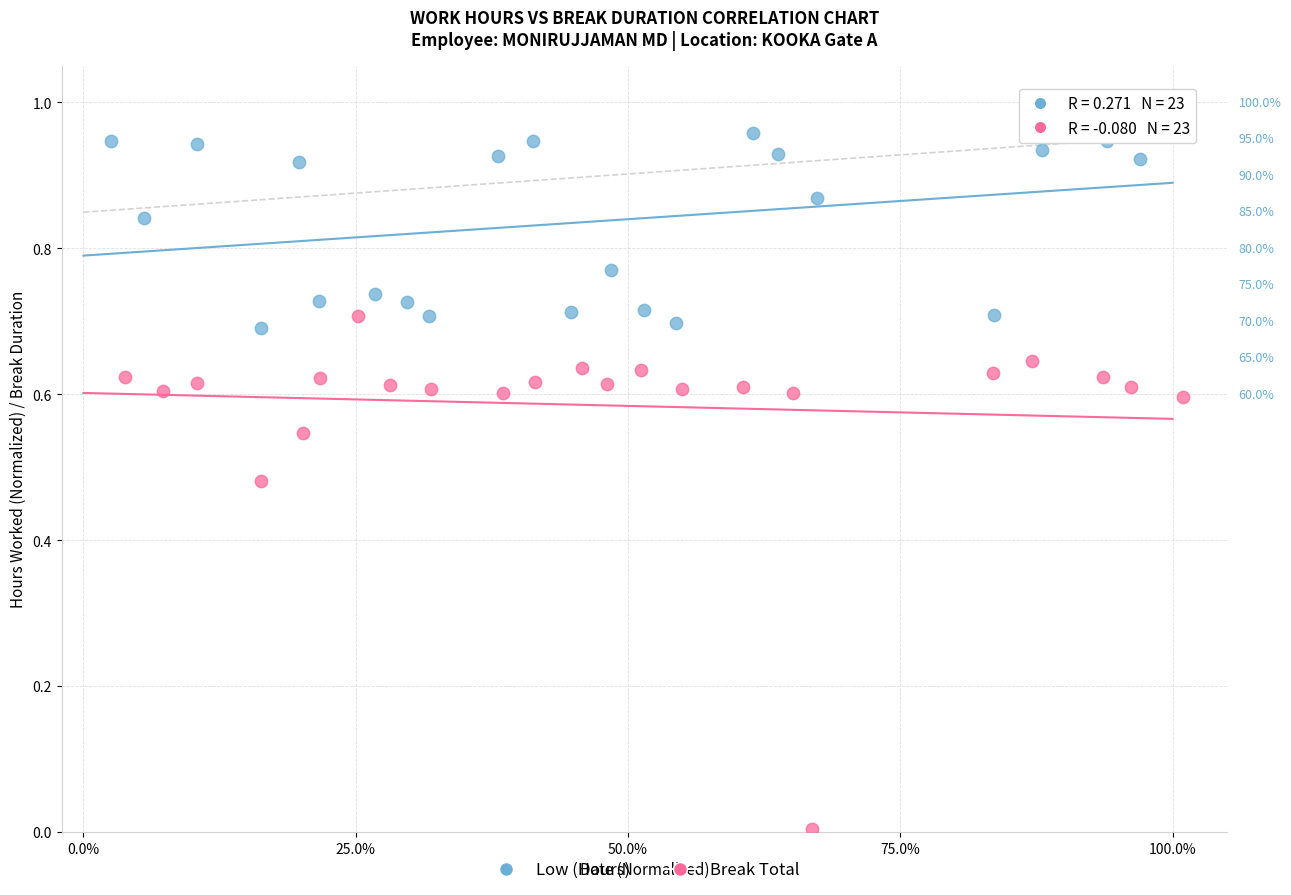

Which series contains the highest Y value?

Low (Hours)